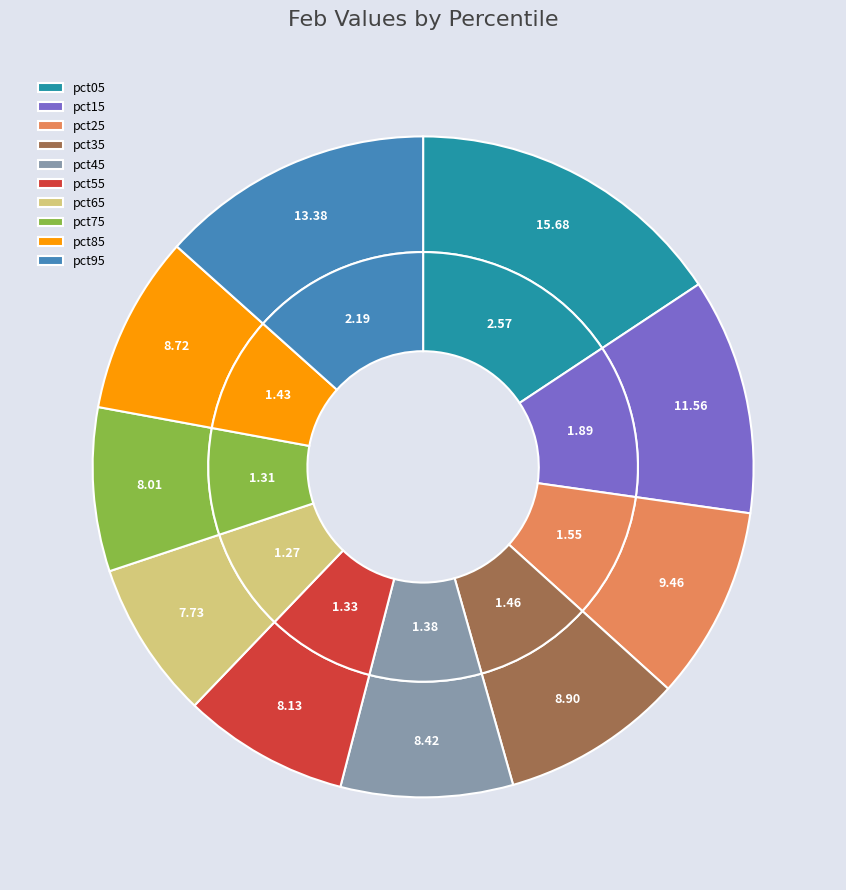

The pct15 slice represents 5% of the pie. True or false?

False